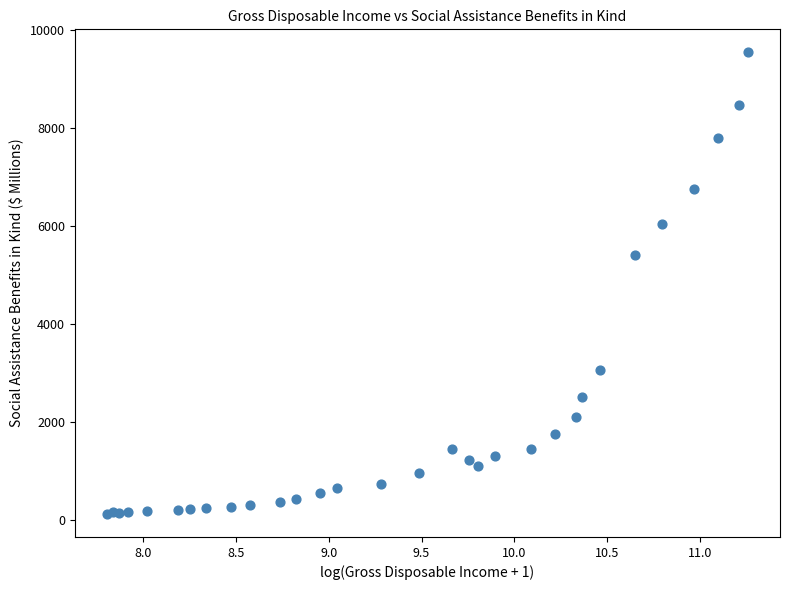

What Y value in the scatter plot is closest to 4839?

5410